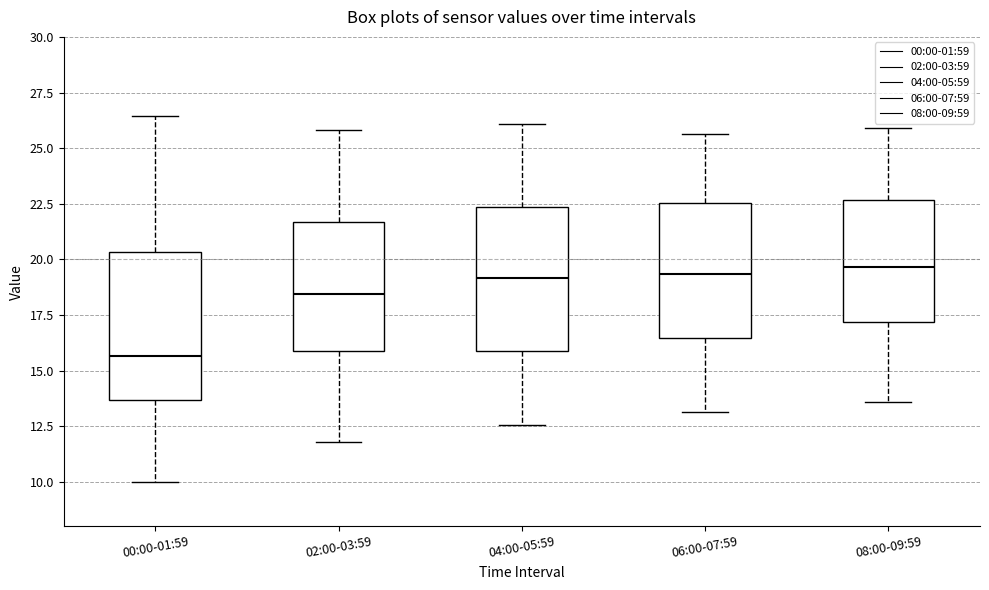

Reading left to right, transcribe this box plot: for each box, give where its median line is, the range the box spans, and where its two whiskers end, as read against the y-axis. The values are not printed on the chart, so give them approximately, as read against the axis.

00:00-01:59: median 15.5, box 13.5 to 20.5, whiskers 10.0 to 26.5
02:00-03:59: median 18.5, box 16.0 to 21.5, whiskers 12.0 to 26.0
04:00-05:59: median 19.0, box 16.0 to 22.5, whiskers 12.5 to 26.0
06:00-07:59: median 19.5, box 16.5 to 22.5, whiskers 13.0 to 25.5
08:00-09:59: median 19.5, box 17.0 to 22.5, whiskers 13.5 to 26.0